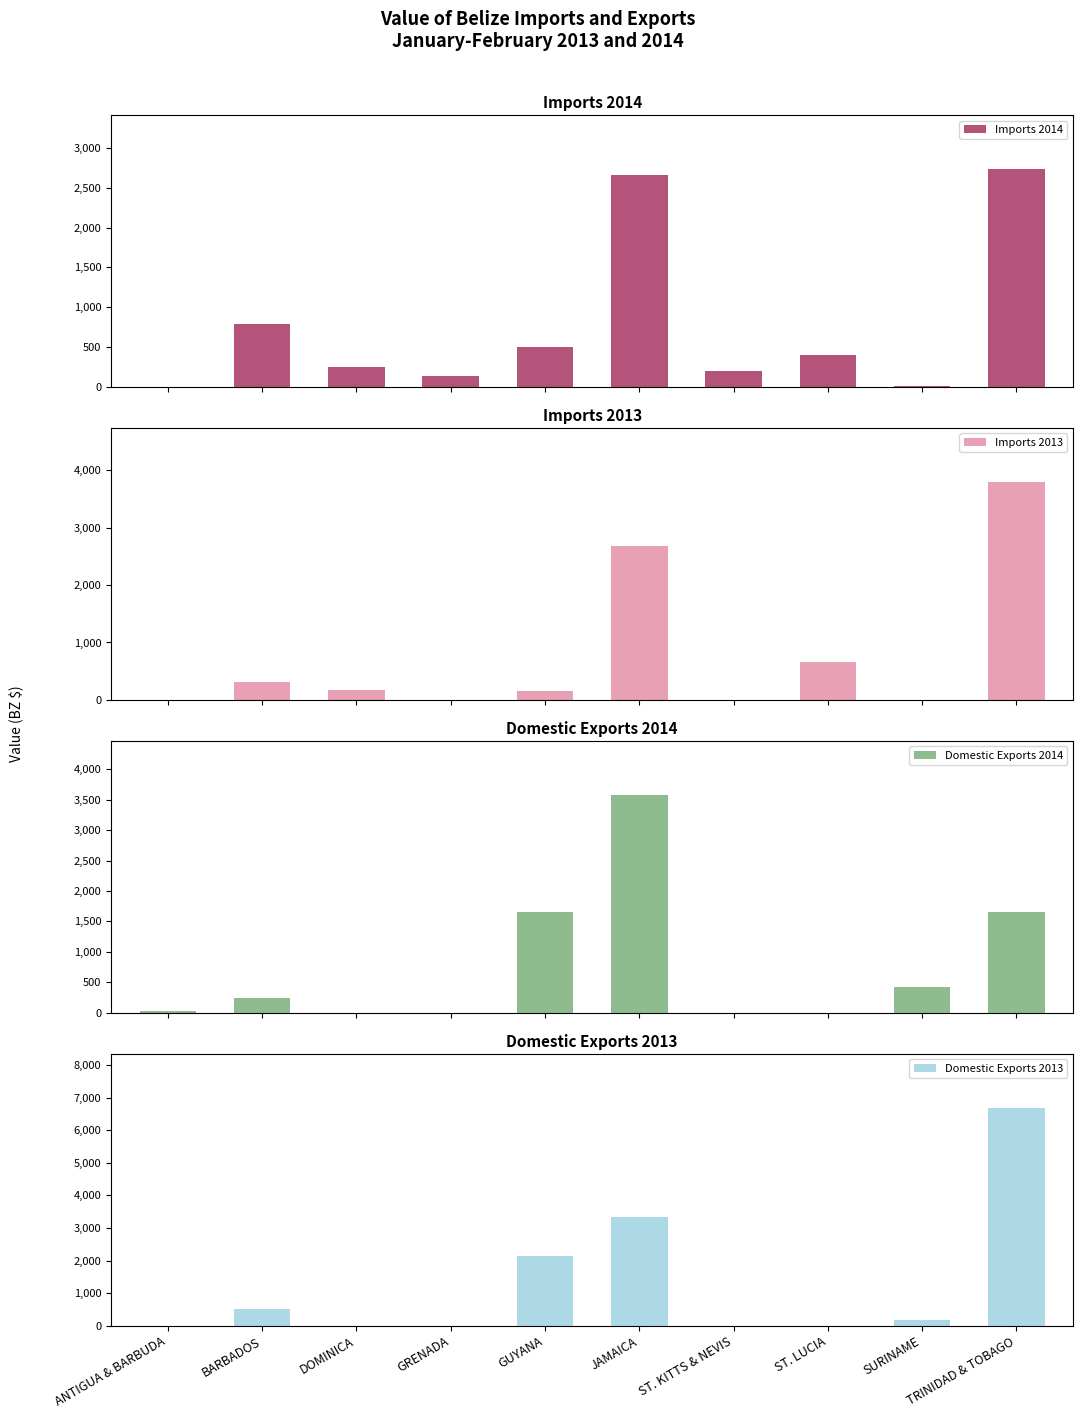

Are the bars horizontal?

No